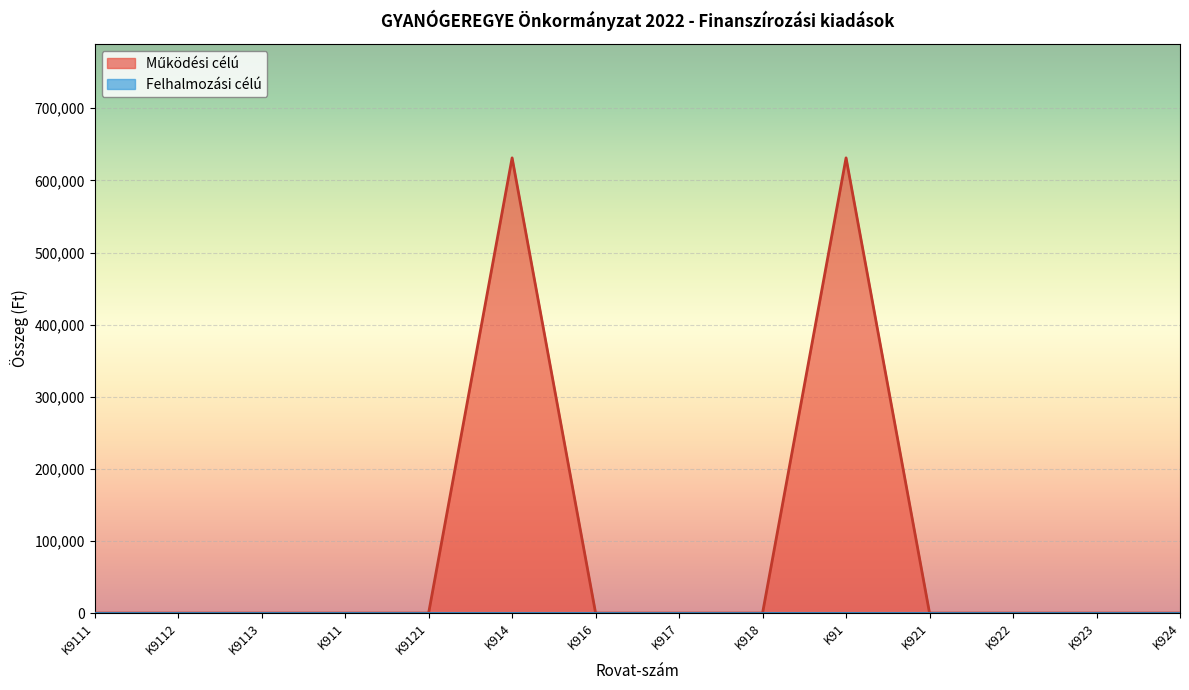

True or false: Felhalmozási célú and Működési célú cross at least once.

False